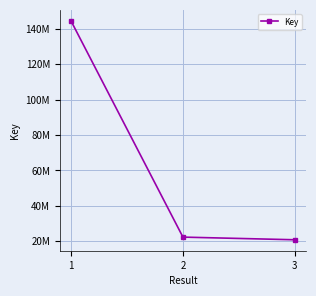

Is this an area chart (filled region under the line)?

No